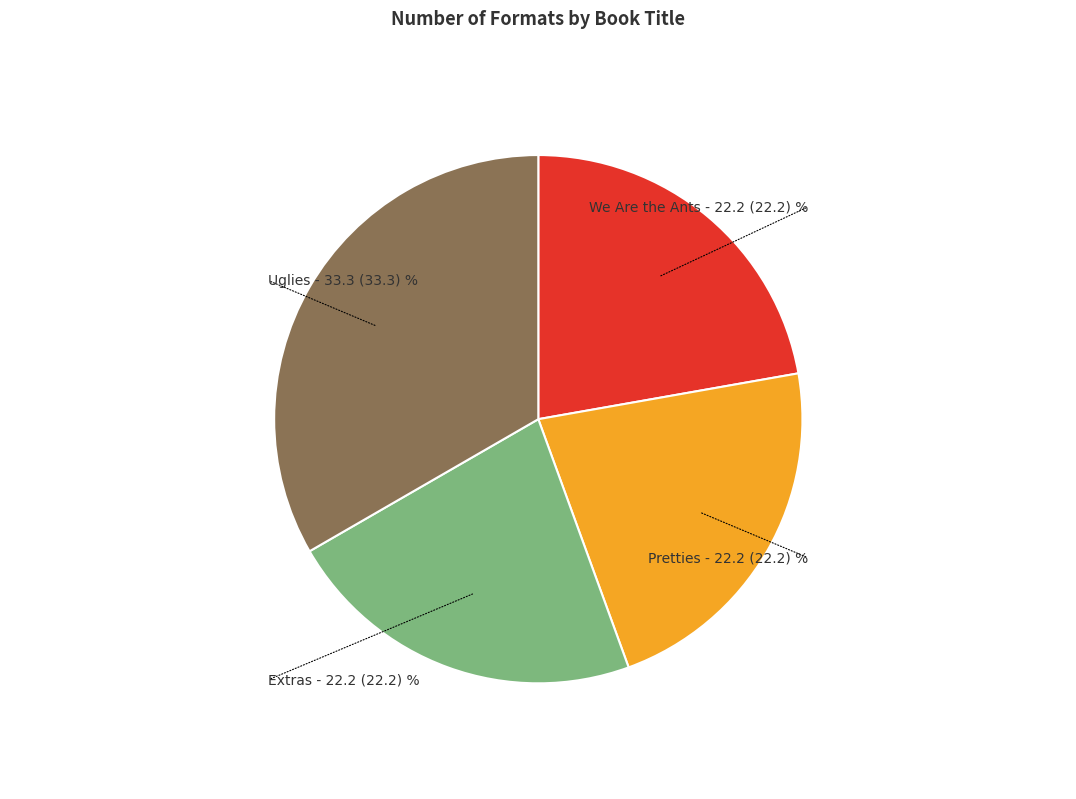

Which has a higher value, Extras or Uglies?

Uglies